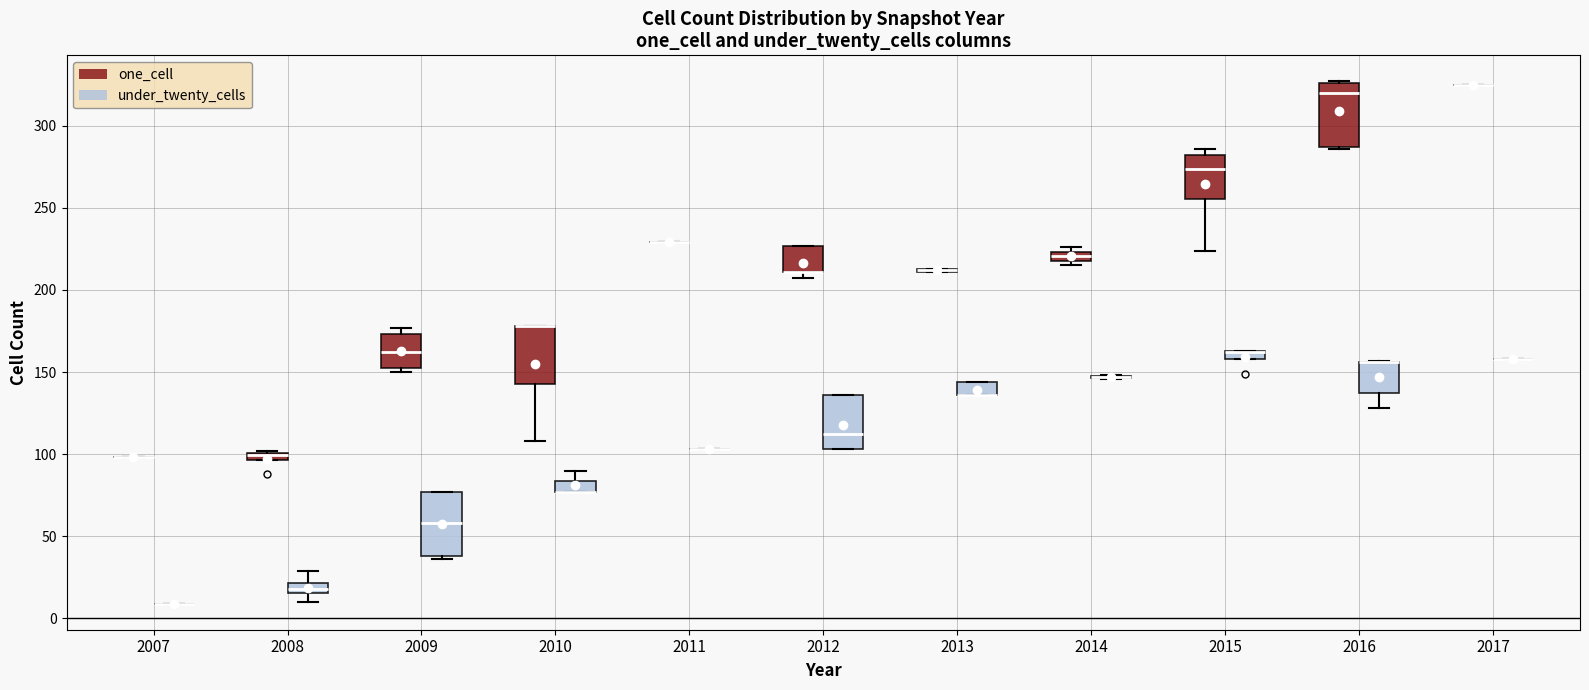

Where is the lower edge of the box for 2016 (under_twenty_cells) on the y-axis? The values are not printed on the chart, so give them approximately, as read against the axis.

135